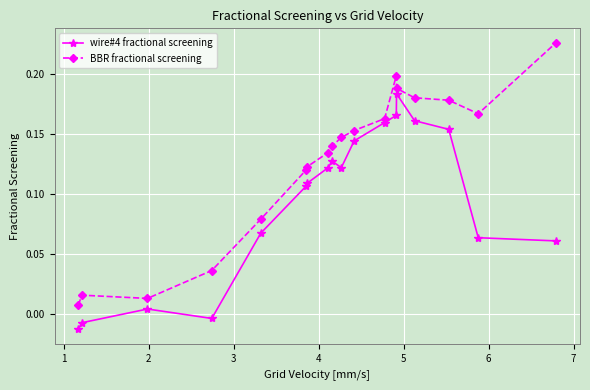

Does the chart display data point markers on the line(s)?

Yes